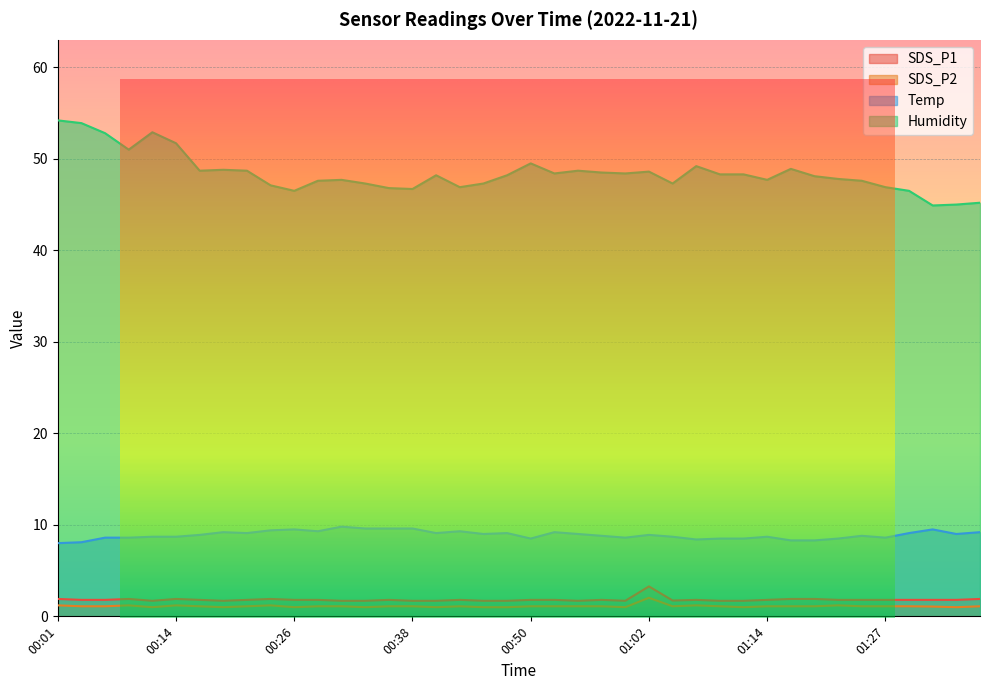

What is the smallest value displayed?

1.0